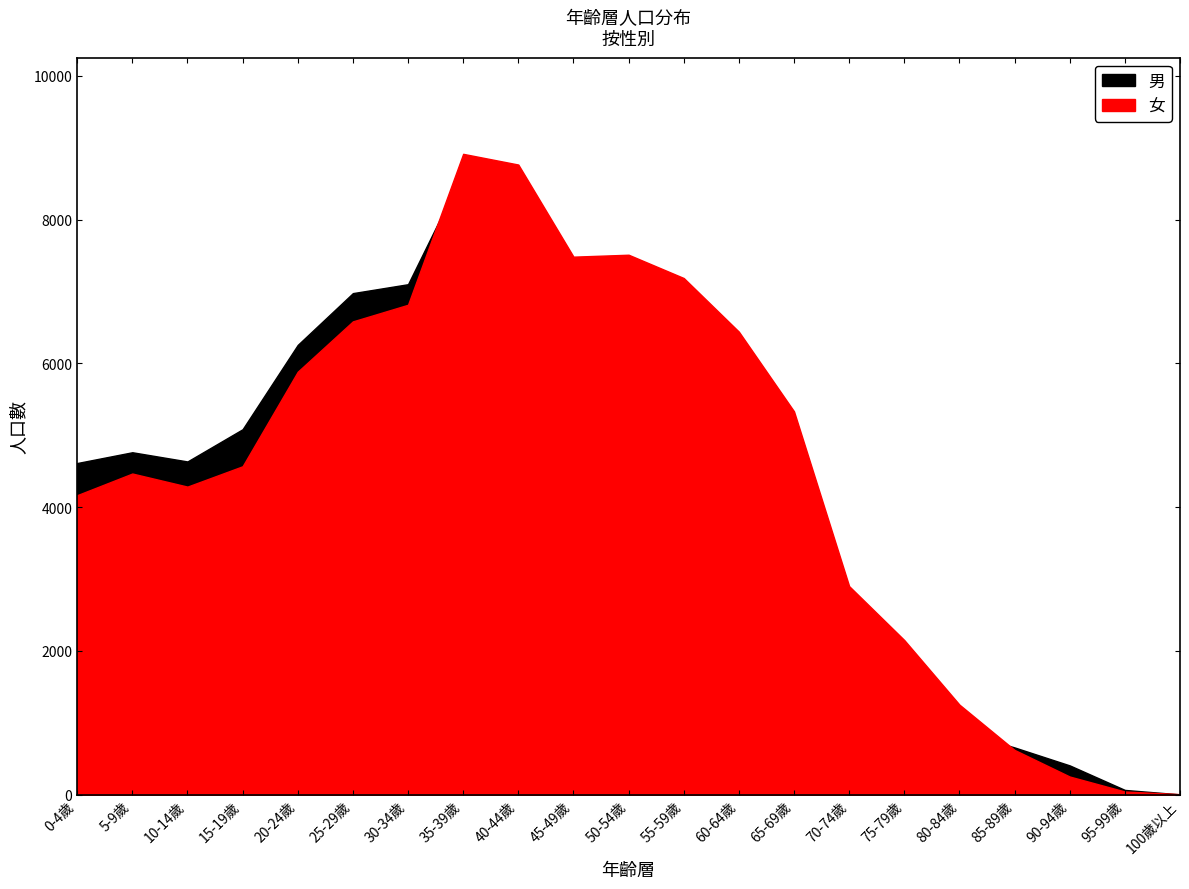

True or false: 女 and 男 intersect in this chart.

True